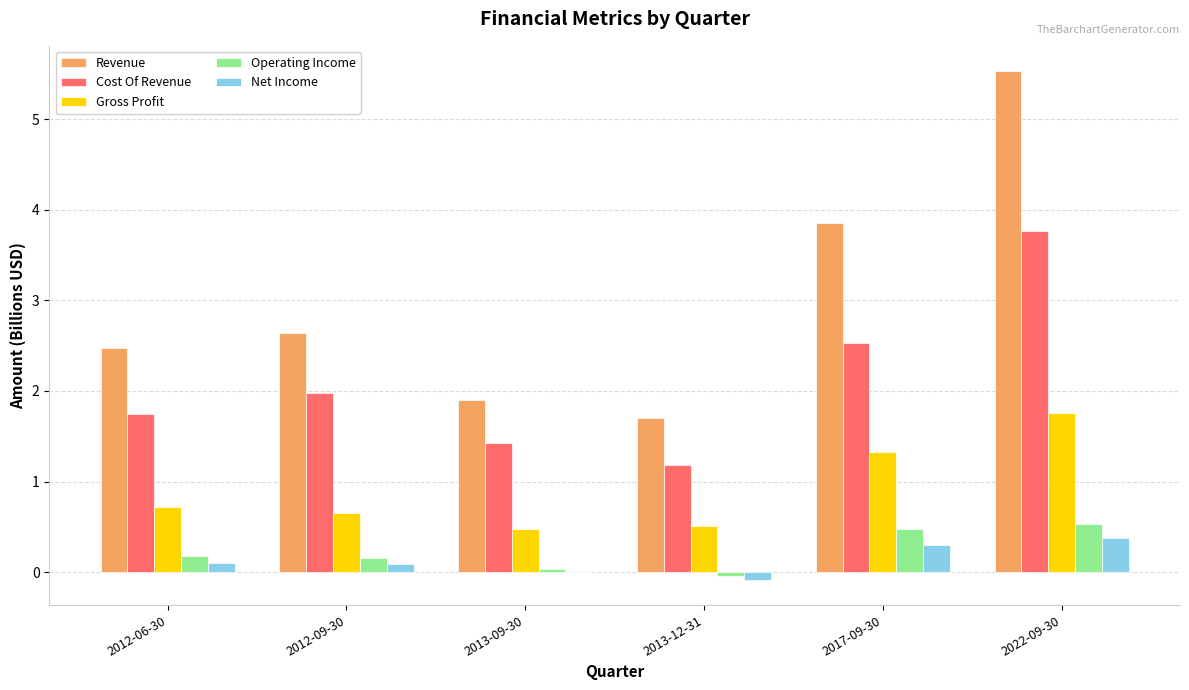

Read the Operating Income value at 2017-09-30.

0.5